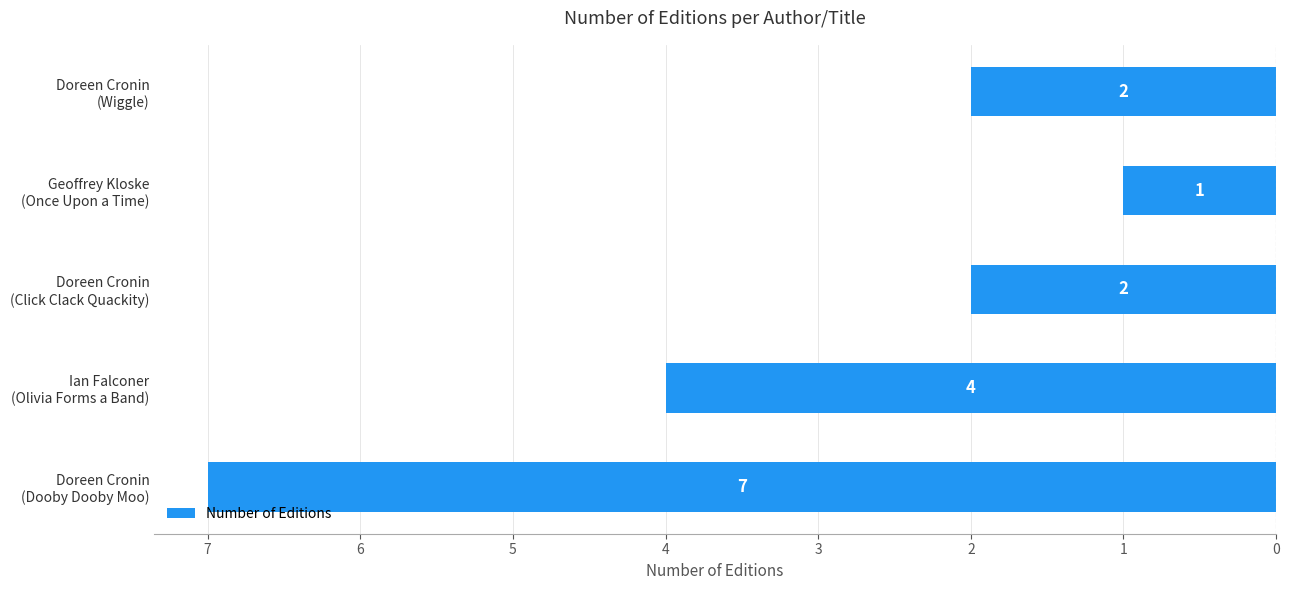

Are the bars horizontal?

Yes